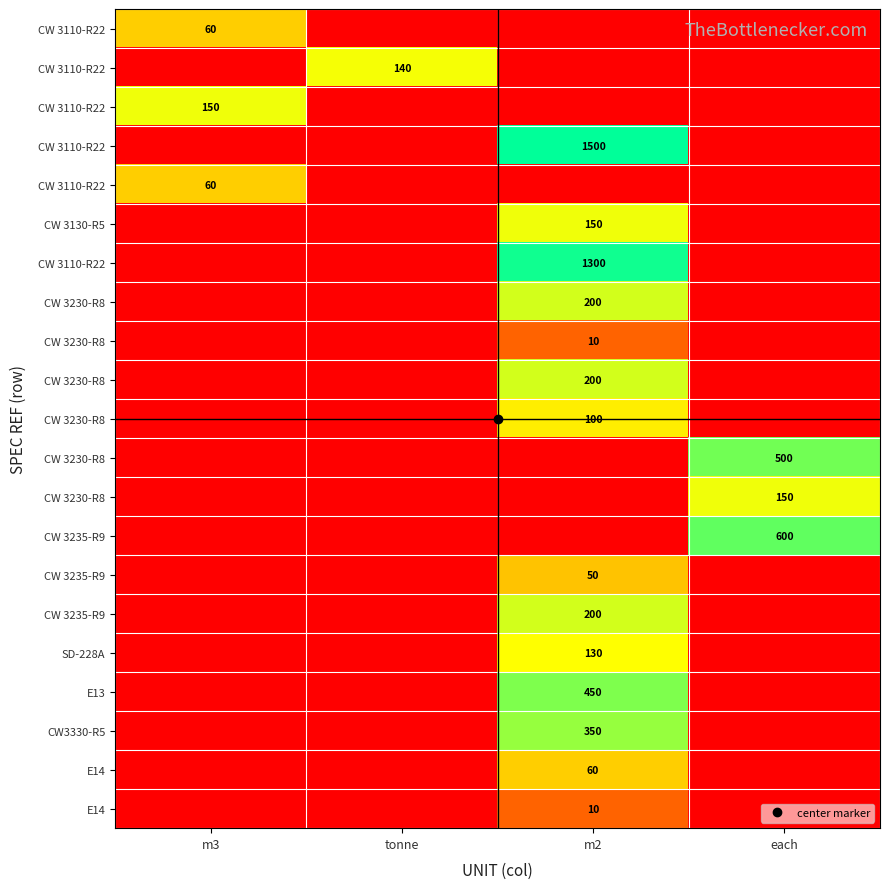

At which category is the sum across all series the highest?

m2